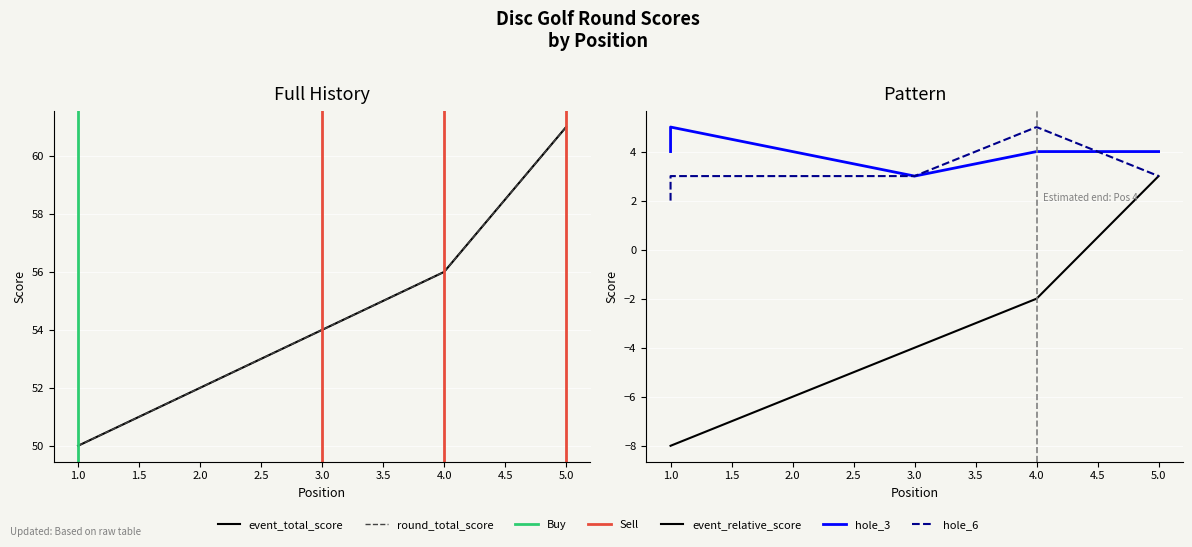

Which series has the largest range (max minus min)?

event_relative_score